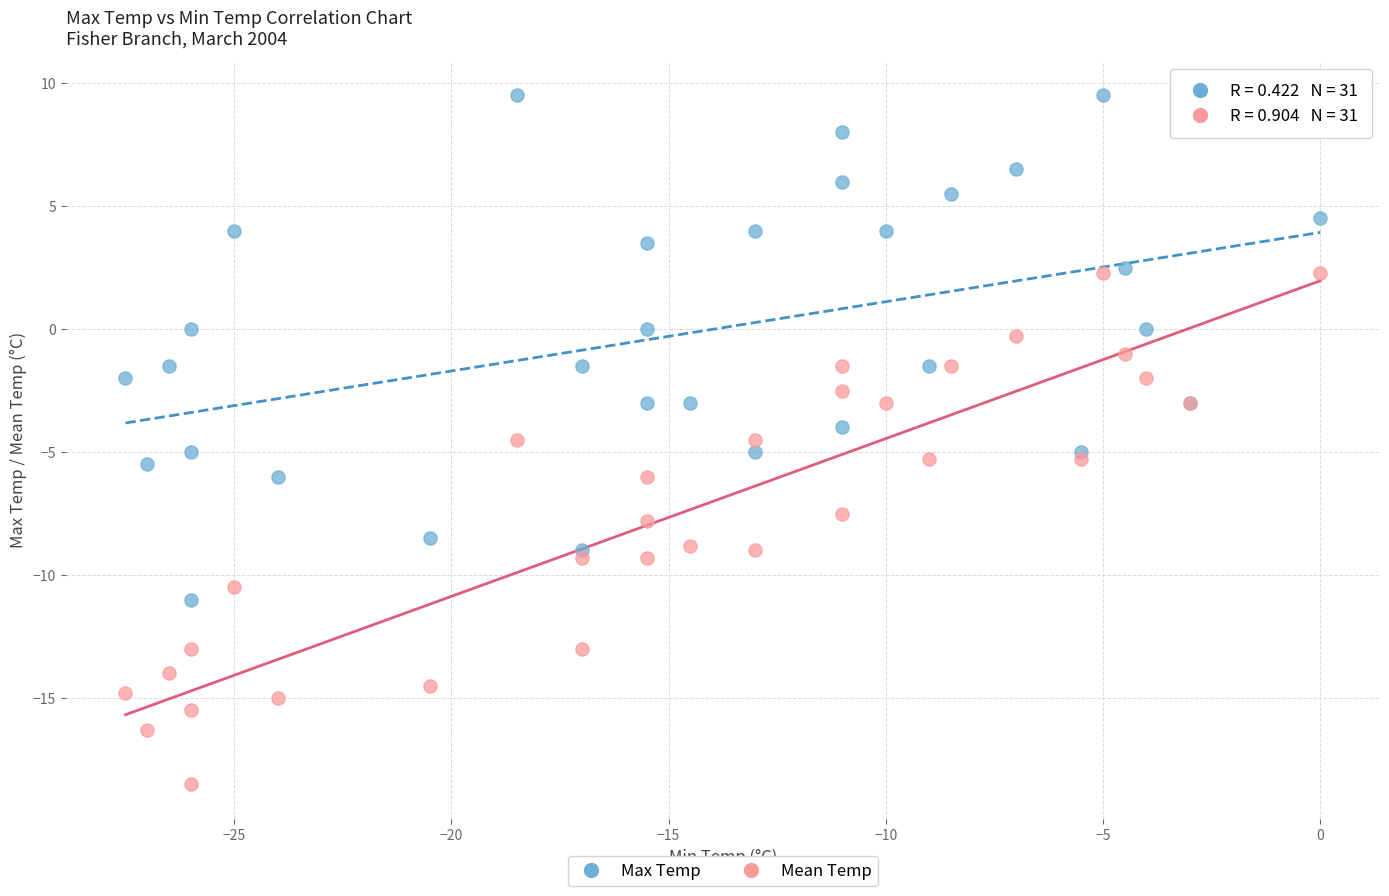

Which series contains the lowest Y value?

Mean Temp